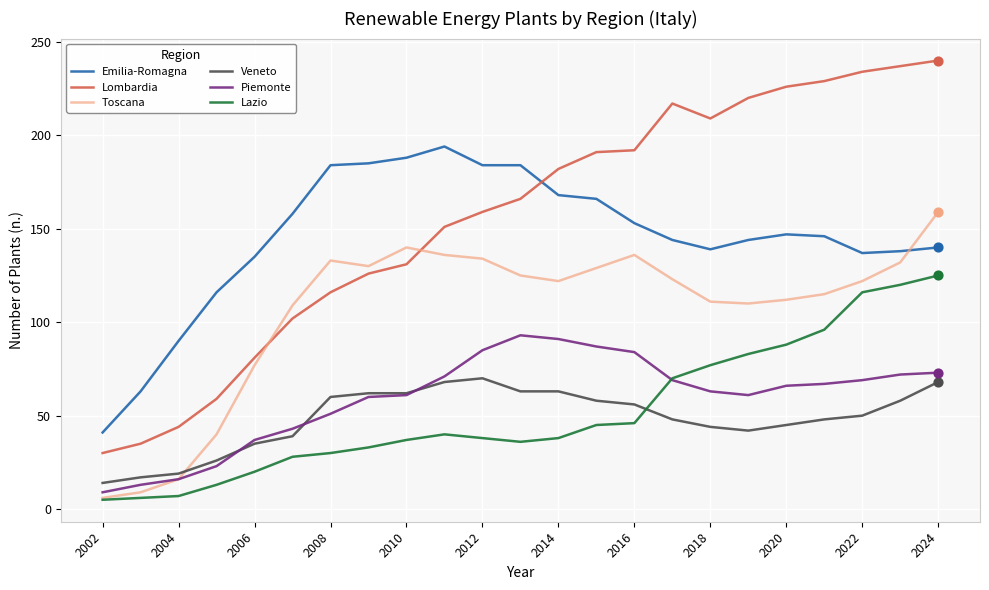

What is the lowest value of the Piemonte series?

9